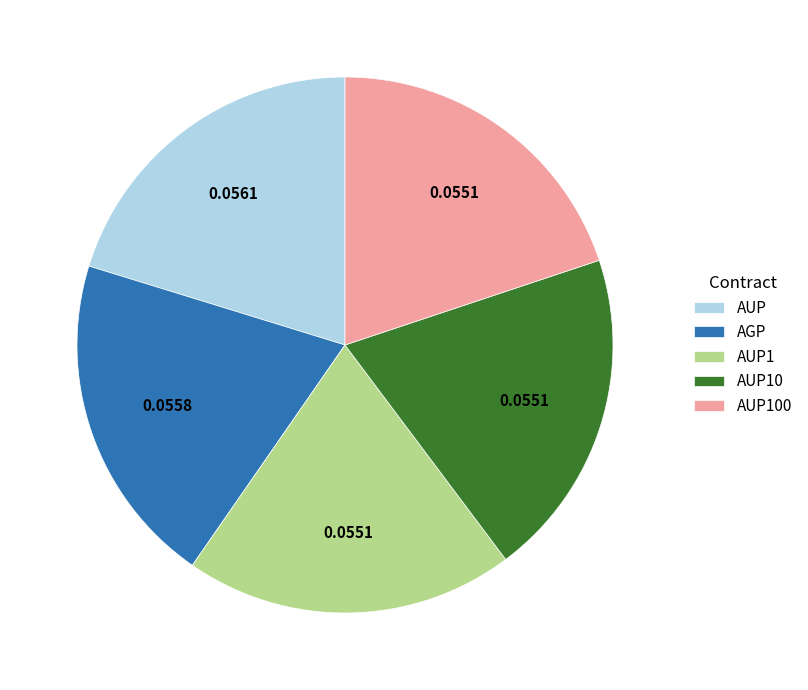

Is the sum of AUP100 and AUP10 greater than half?

No